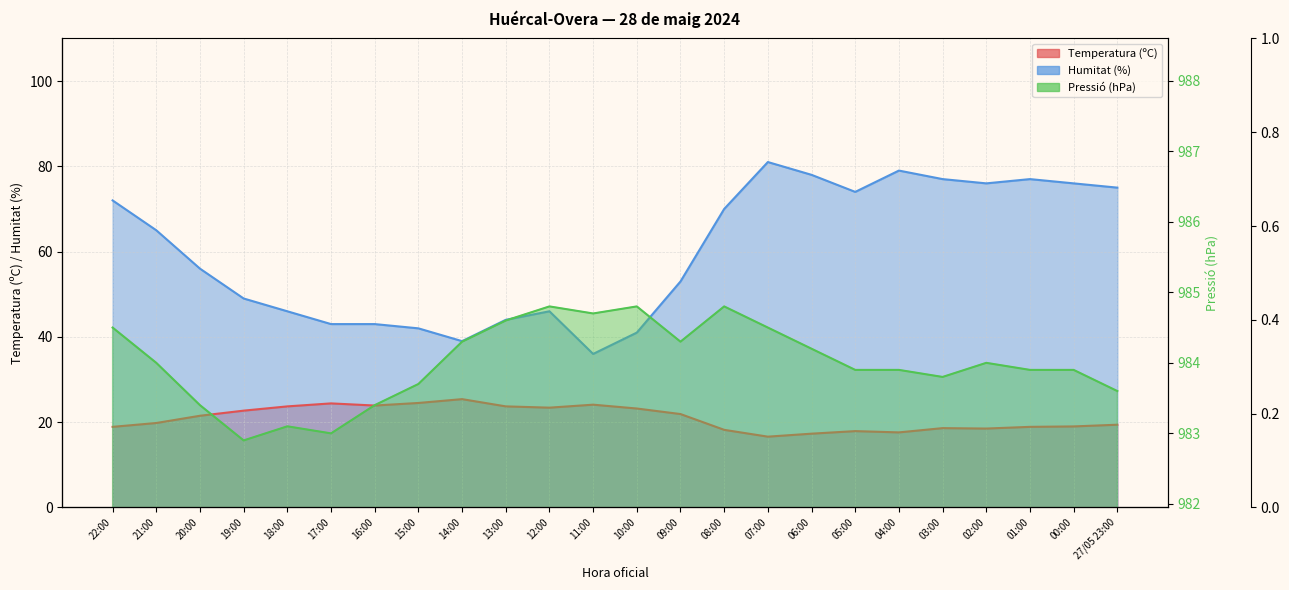

Which series has the largest total across all categories?

Pressió (hPa)